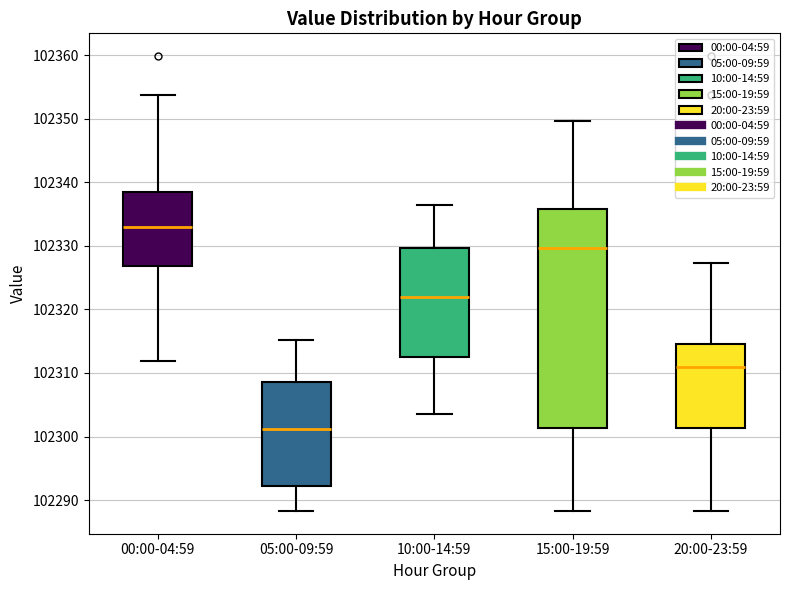

Comparing the boxes themselves (not the whiskers), which one is the tallest?

15:00-19:59